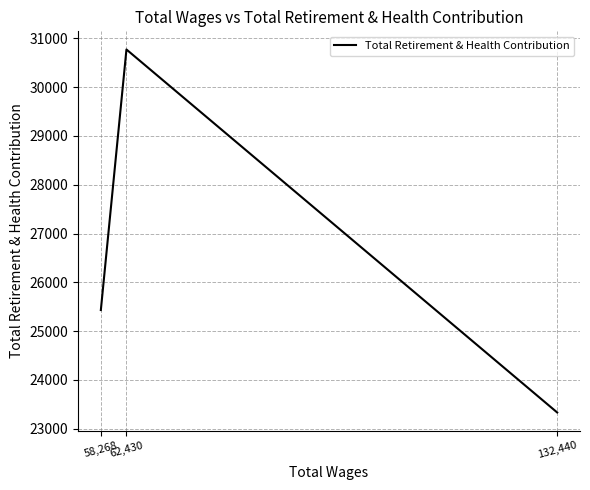

The value at 62,430 is 51263. True or false?

False